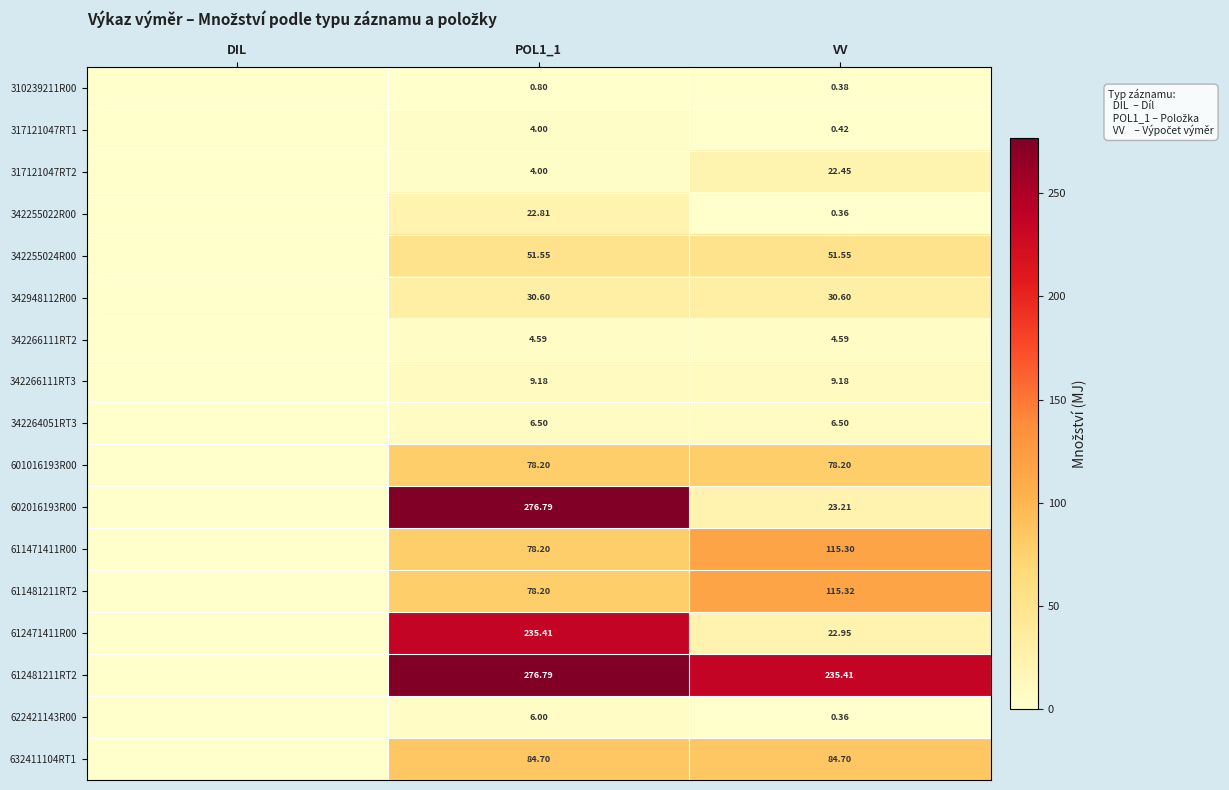

At which category does the chart reach its minimum across all series?

DIL